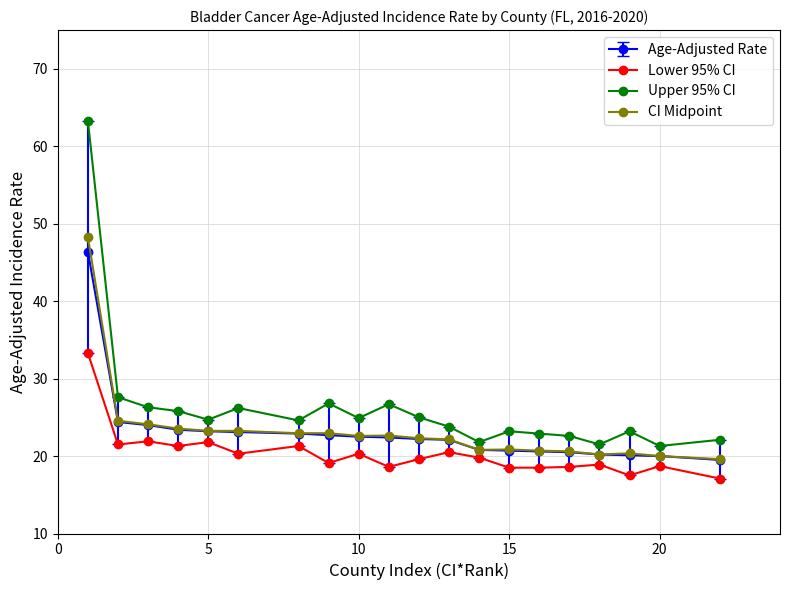

True or false: CI Midpoint has more than 2 points higher than both neighbors.

True